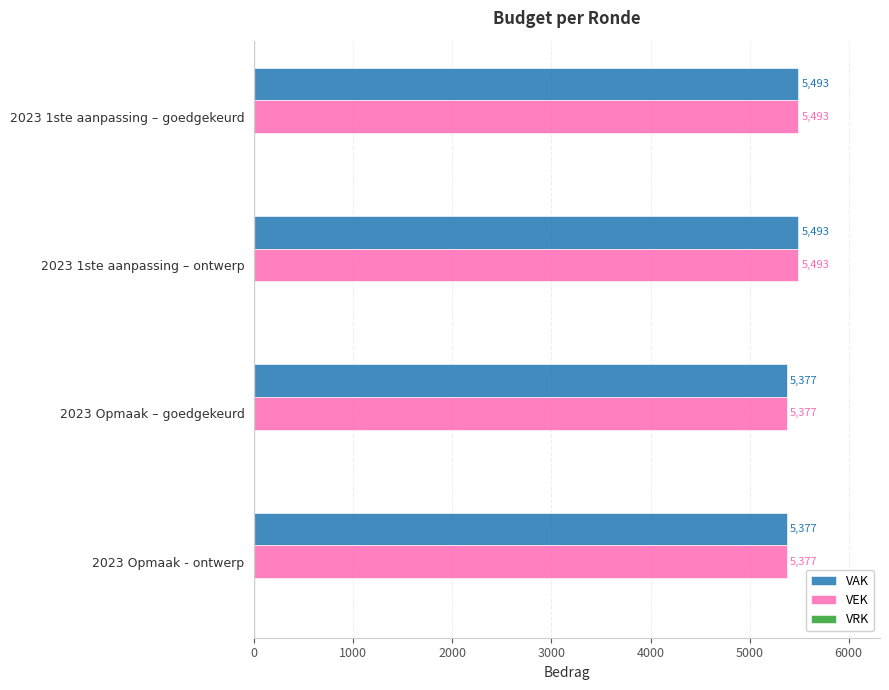

The VAK series shows 5493 at 2023 1ste aanpassing – goedgekeurd. True or false?

True